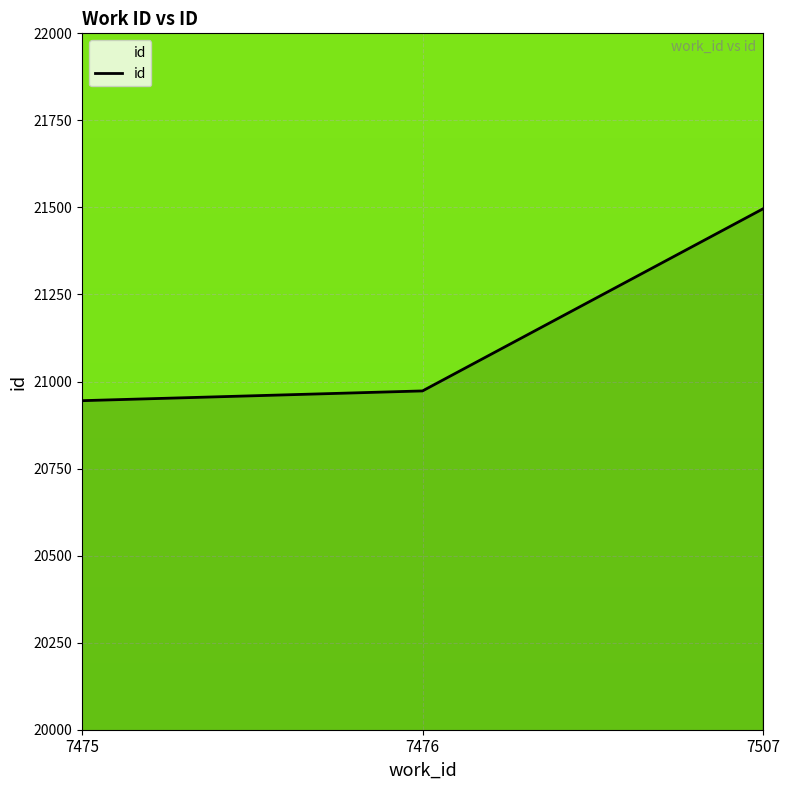

Rank the categories by value from lowest to highest.

7475, 7476, 7507